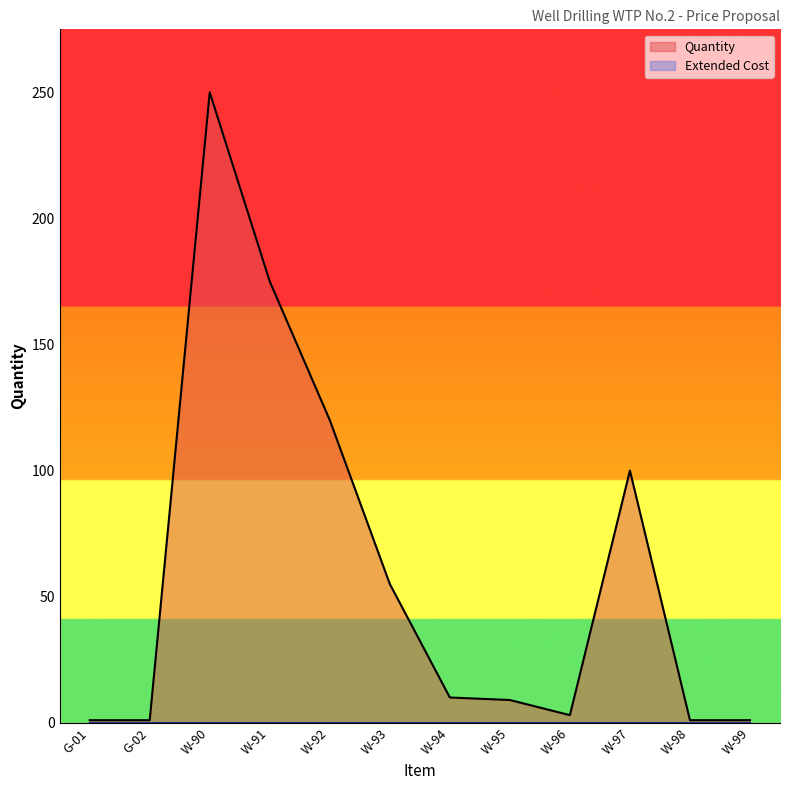

What is the ratio of the value at W-96 to the value at W-99?

3.0